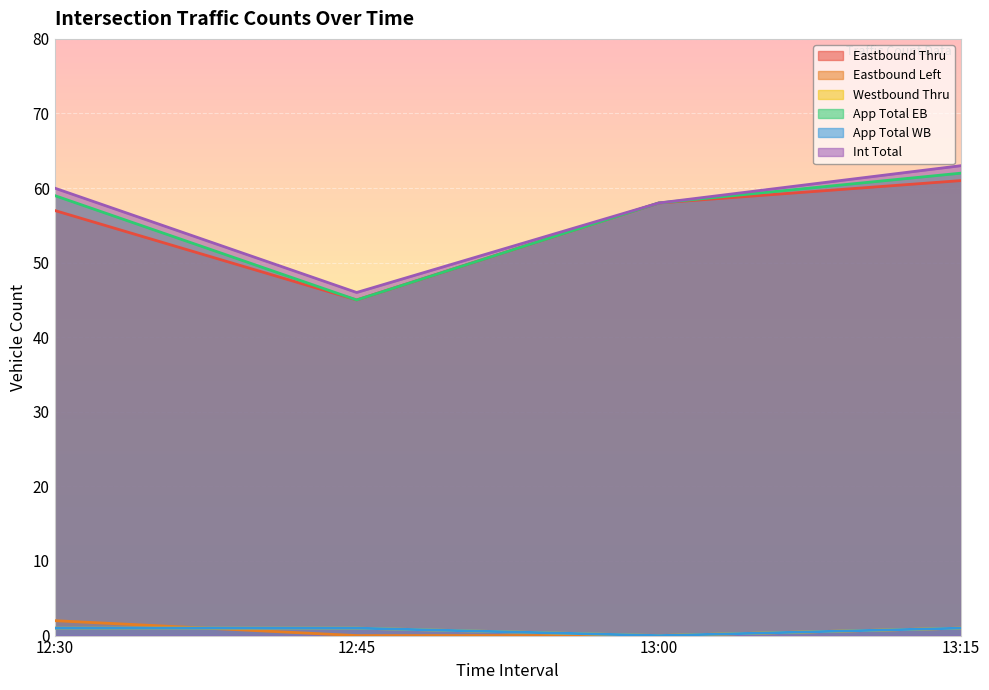

What is the difference between the highest and lowest values at 13:15?

62